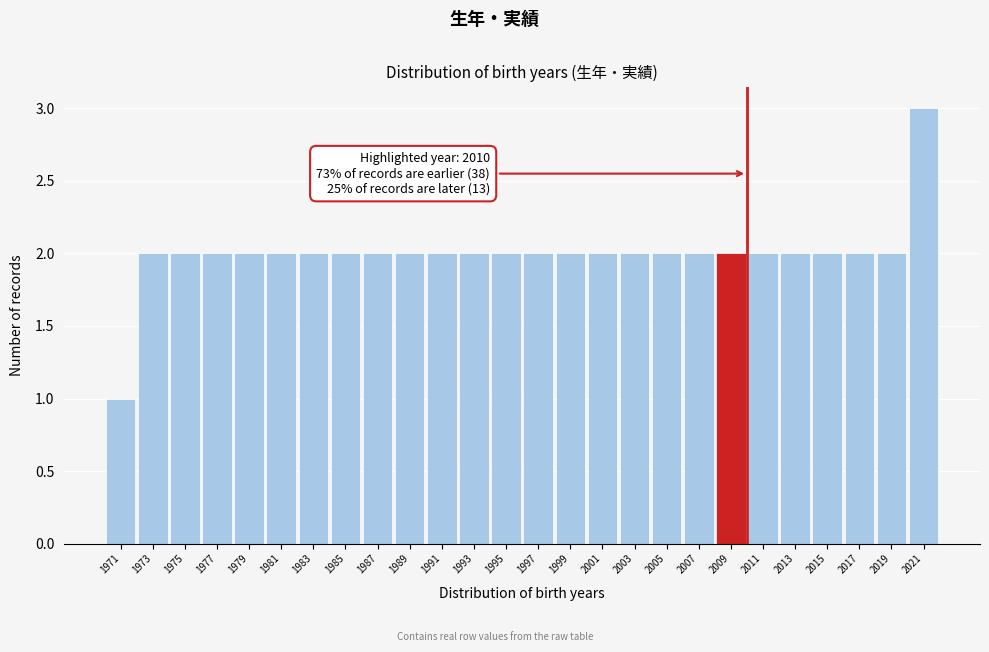

Reading right to left, transcribe all the data shown in this chart.

2021=3	2019=2	2017=2	2015=2	2013=2	2011=2	2009=2	2007=2	2005=2	2003=2	2001=2	1999=2	1997=2	1995=2	1993=2	1991=2	1989=2	1987=2	1985=2	1983=2	1981=2	1979=2	1977=2	1975=2	1973=2	1971=1